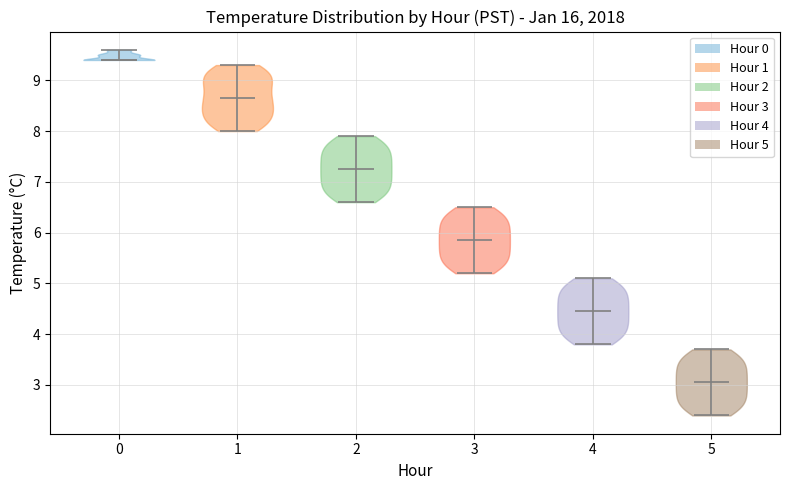

What is the highest point the violin at x = 4 reaches on the y-axis? The values are not printed on the chart, so give them approximately, as read against the axis.

5.1